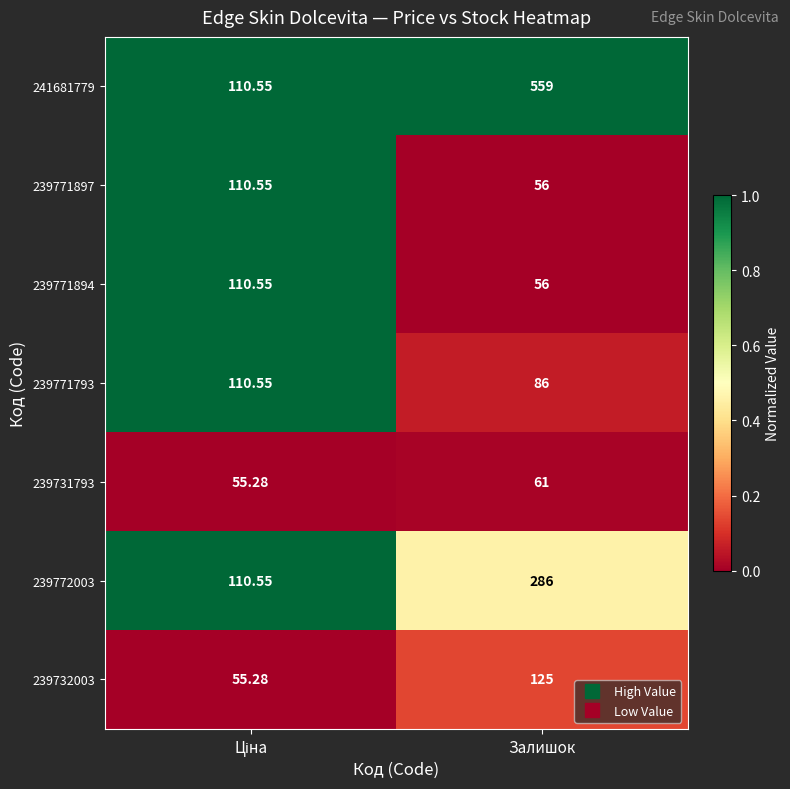

At which category is the sum across all series the highest?

Залишок